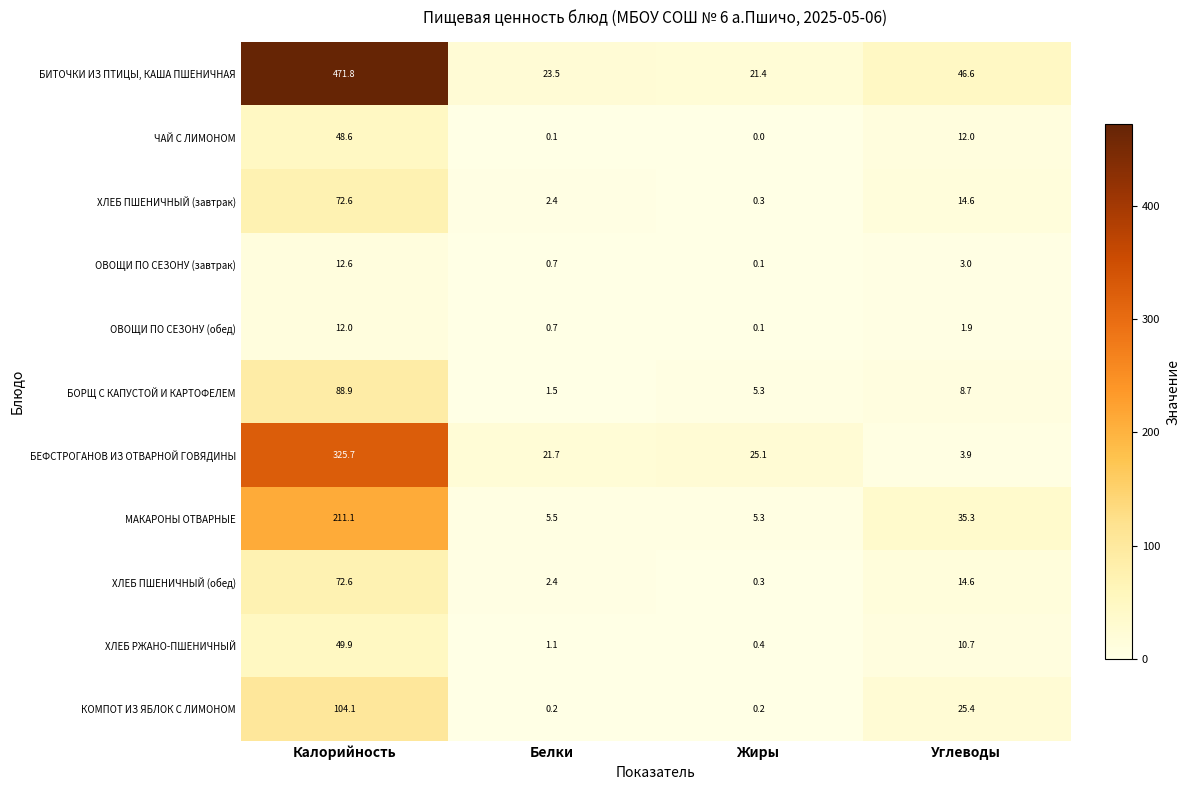

Which label corresponds to the smallest value in the chart?

Жиры